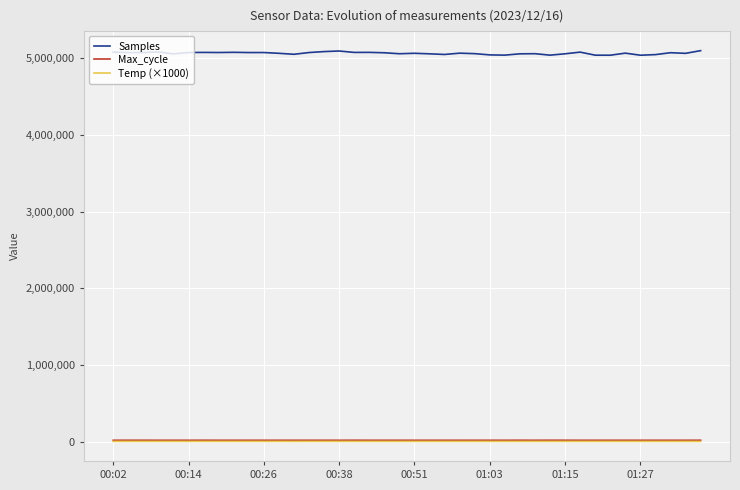

What is the maximum value shown in the chart?

5098039